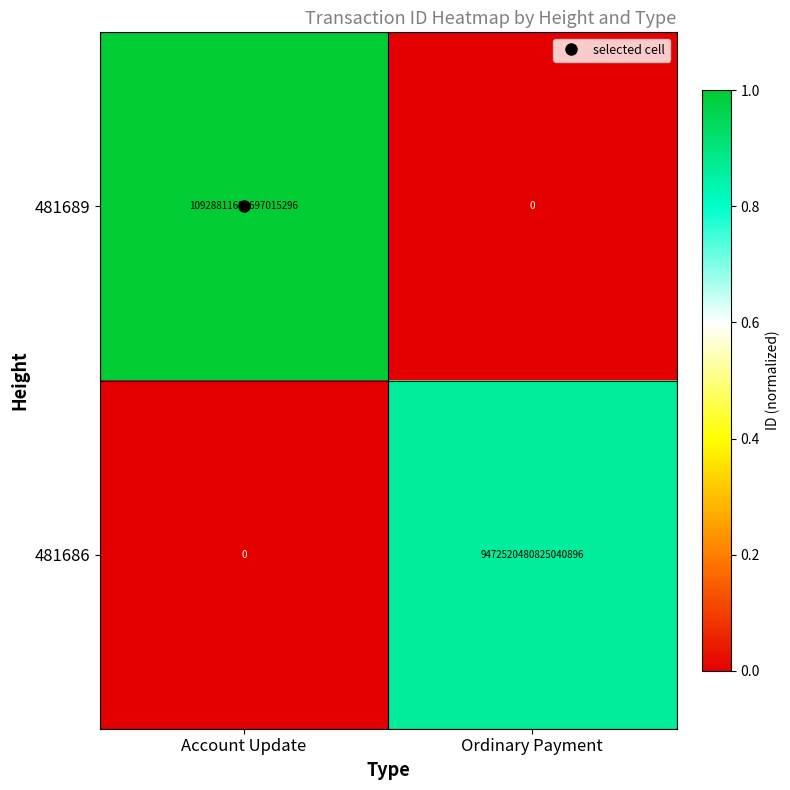

Between Account Update and Ordinary Payment, which series saw the biggest shift?

481689